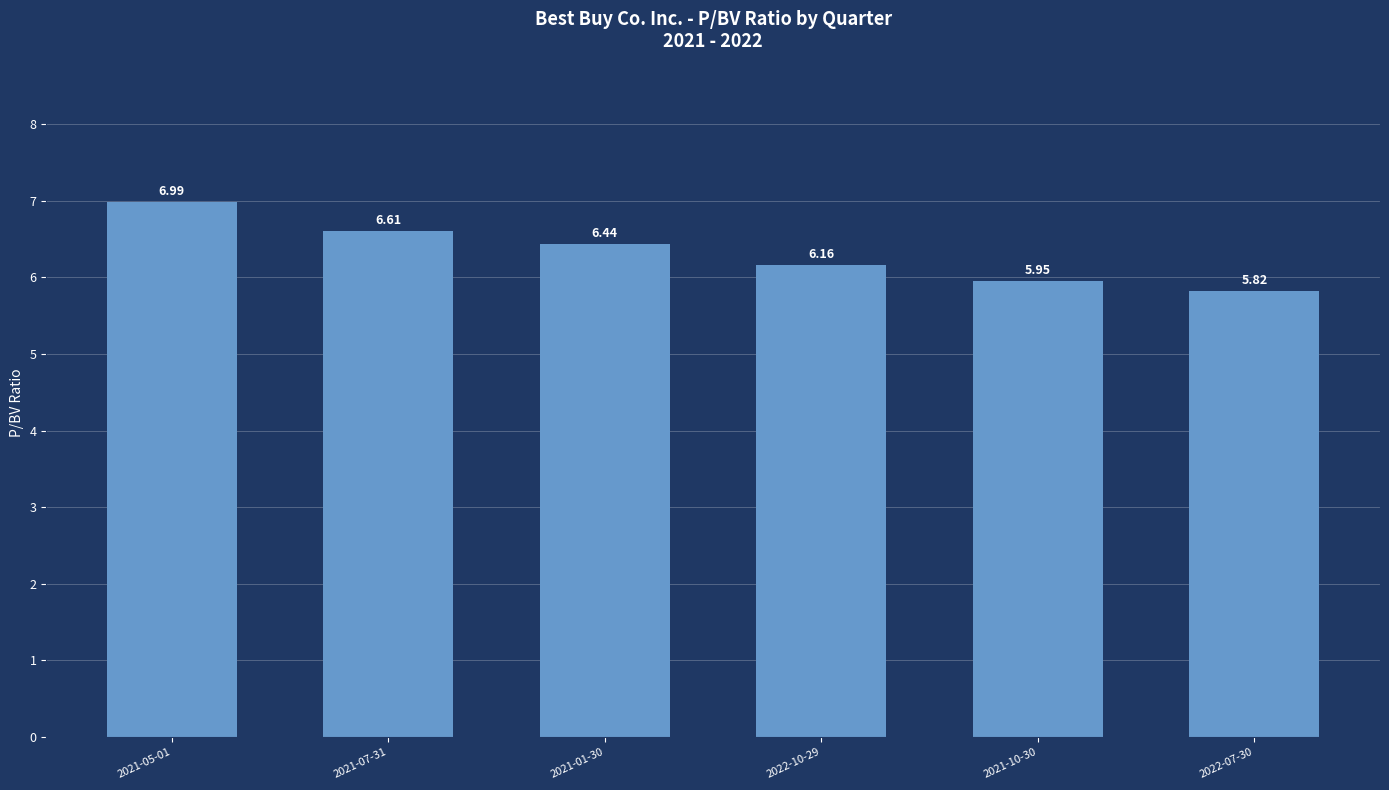

Are the bars horizontal?

No